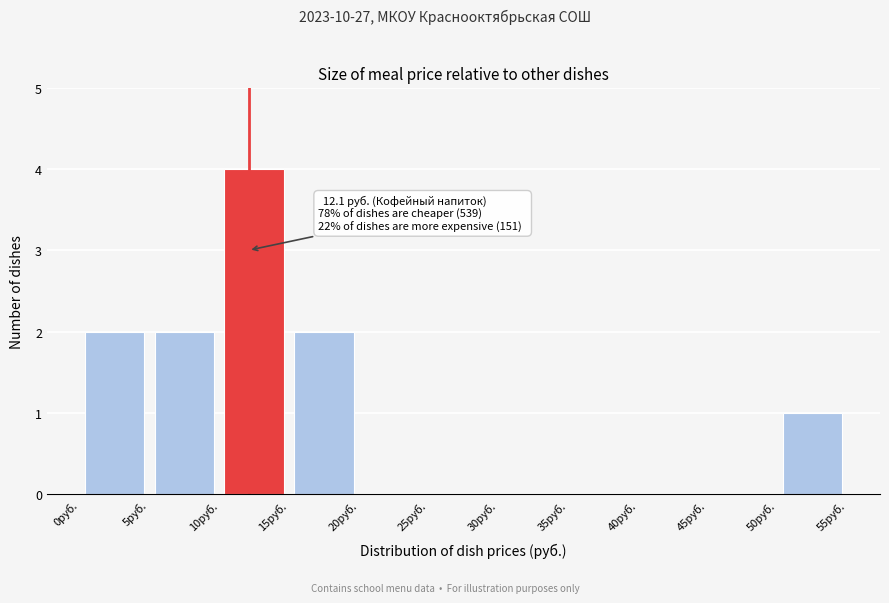

Which range on the x-axis has the tallest bar?

10 to 15